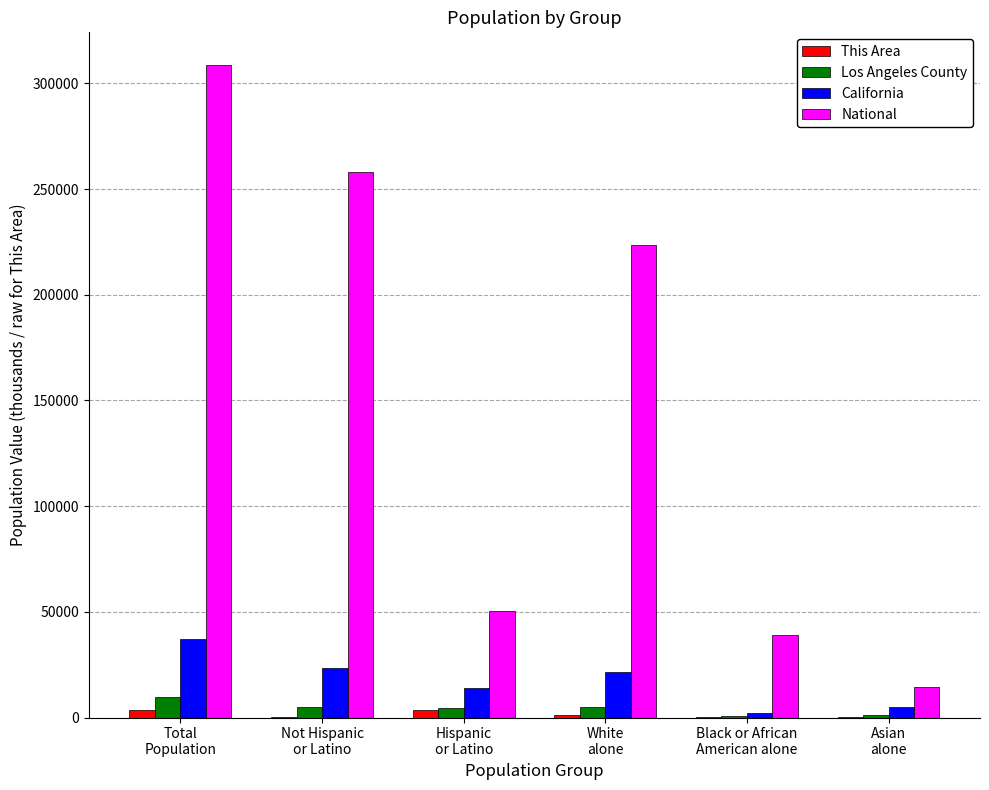

Is the value of Los Angeles County at Asian
alone greater than the value of California at Asian
alone?

No